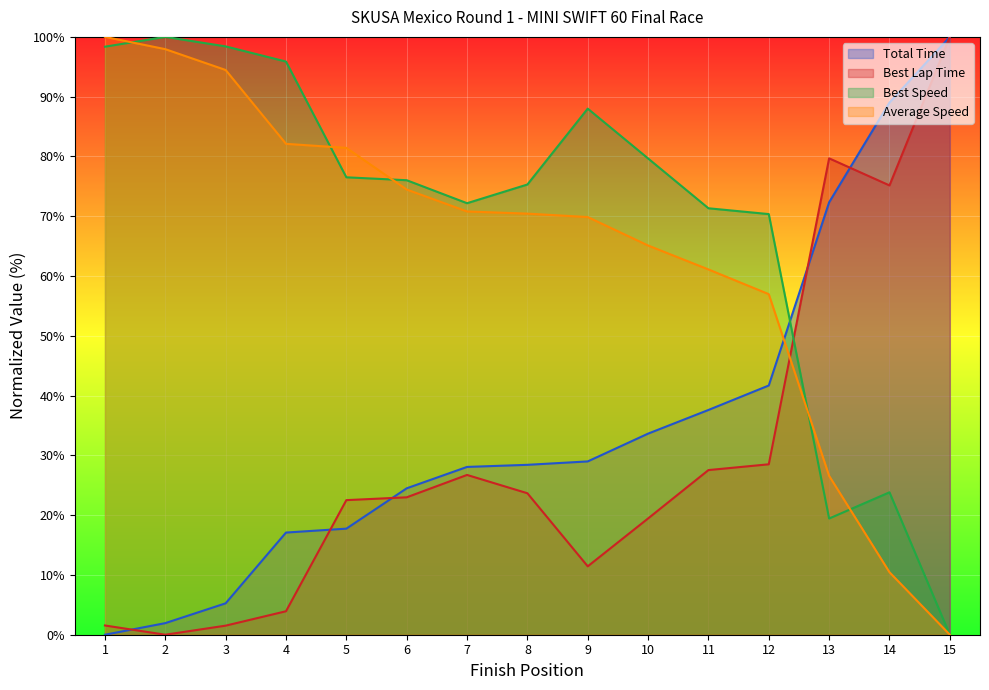

Is the value of Average Speed at 4 greater than the value of Best Speed at 8?

Yes